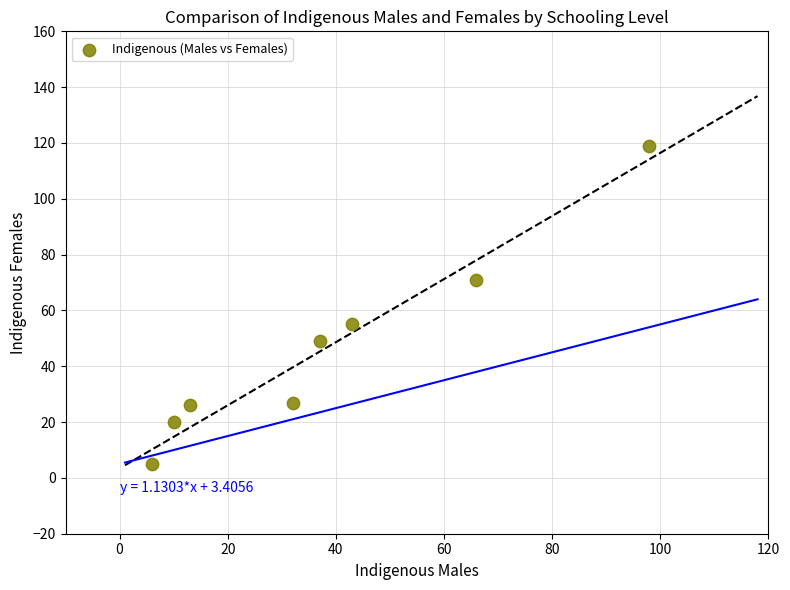

What Y value in the scatter plot is closest to 62?

55